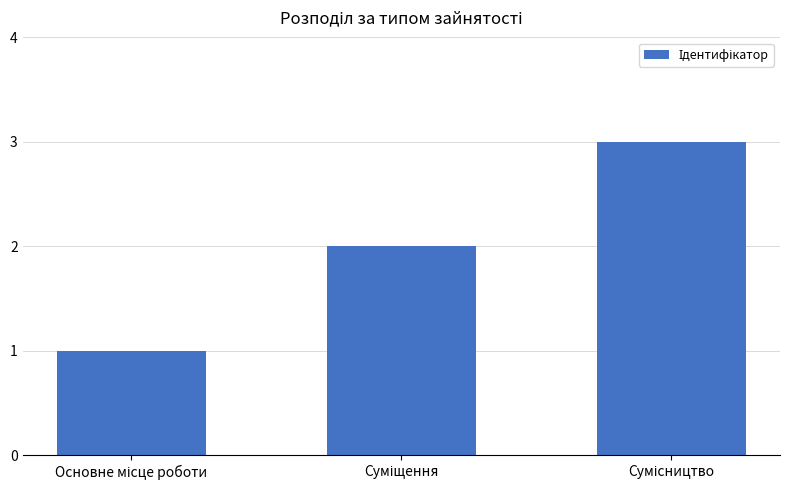

Are the bars horizontal?

No